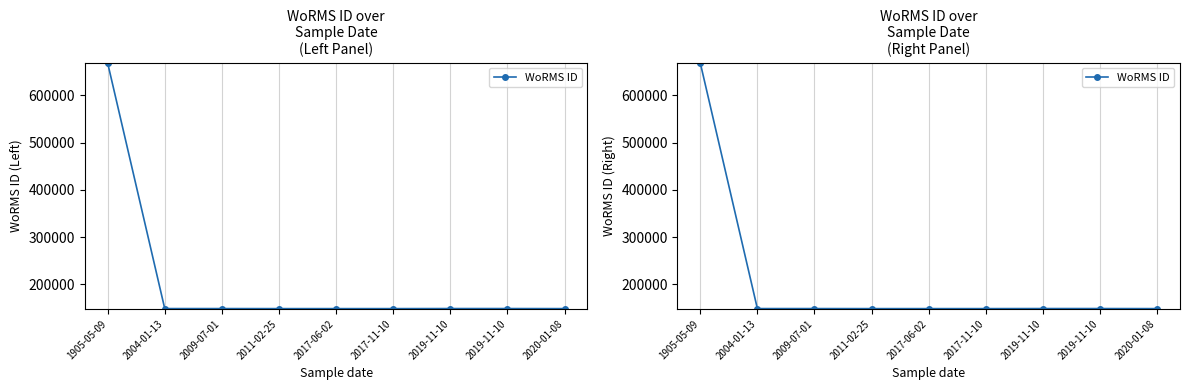

How many series are shown in this chart?

1